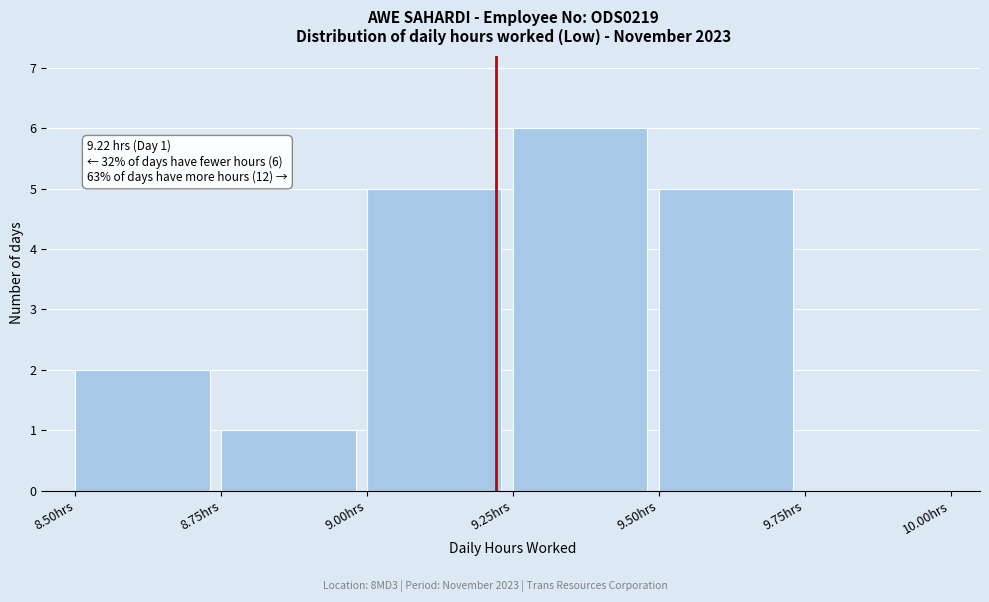

Which range on the x-axis has the tallest bar?

9.25 to 9.50